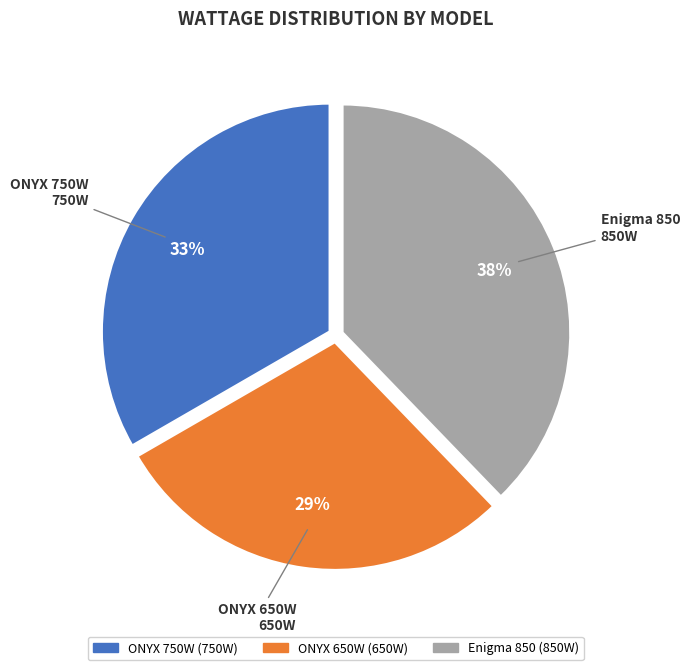

How many segments does this pie chart have?

3